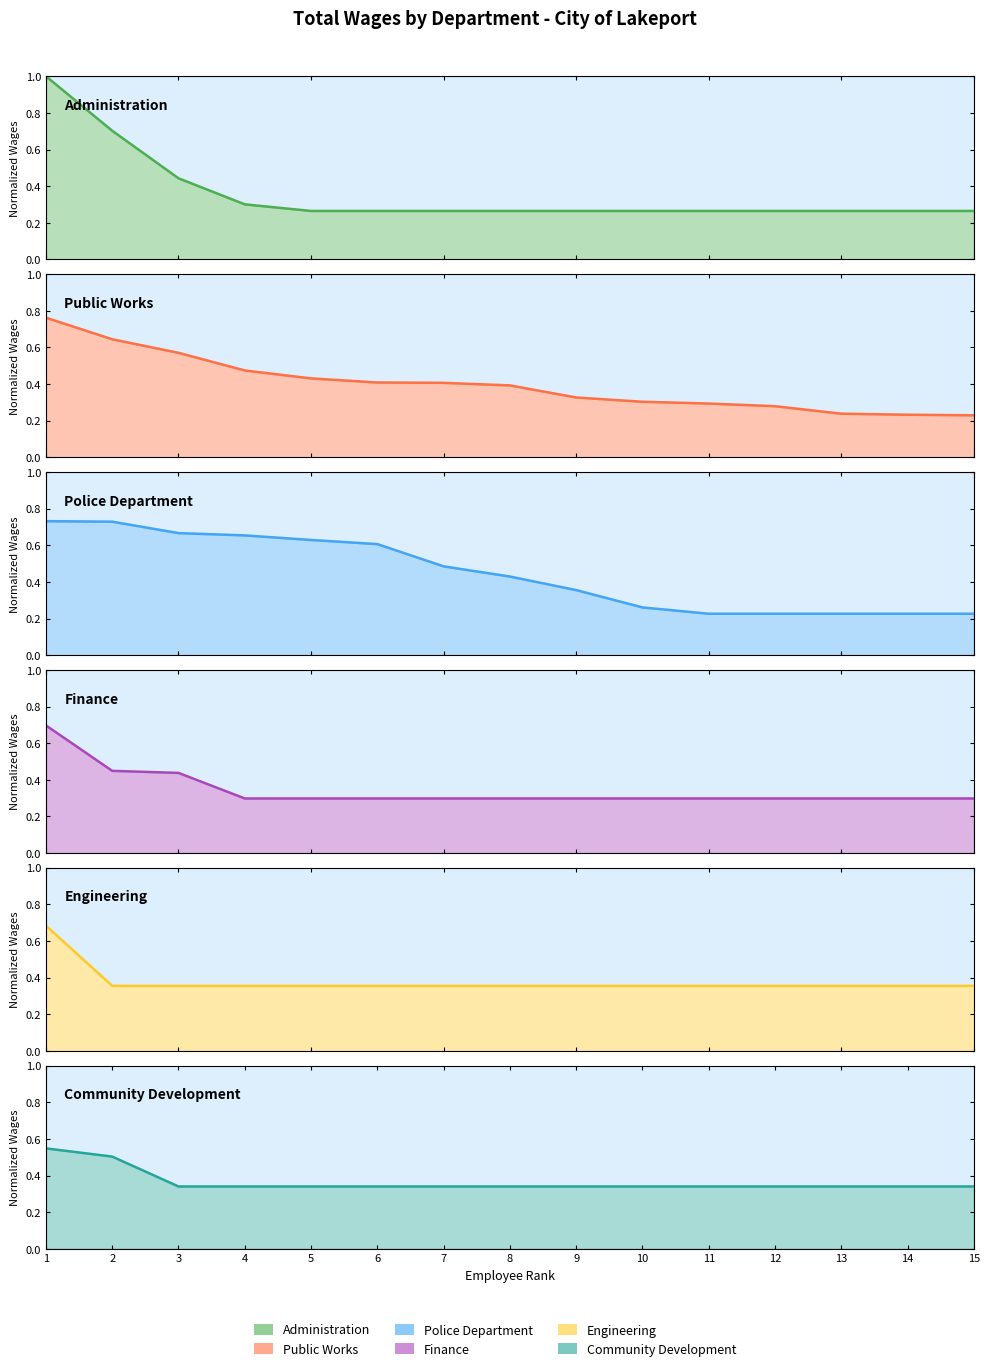

Which series changed the most between 4 and 7?

Police Department line